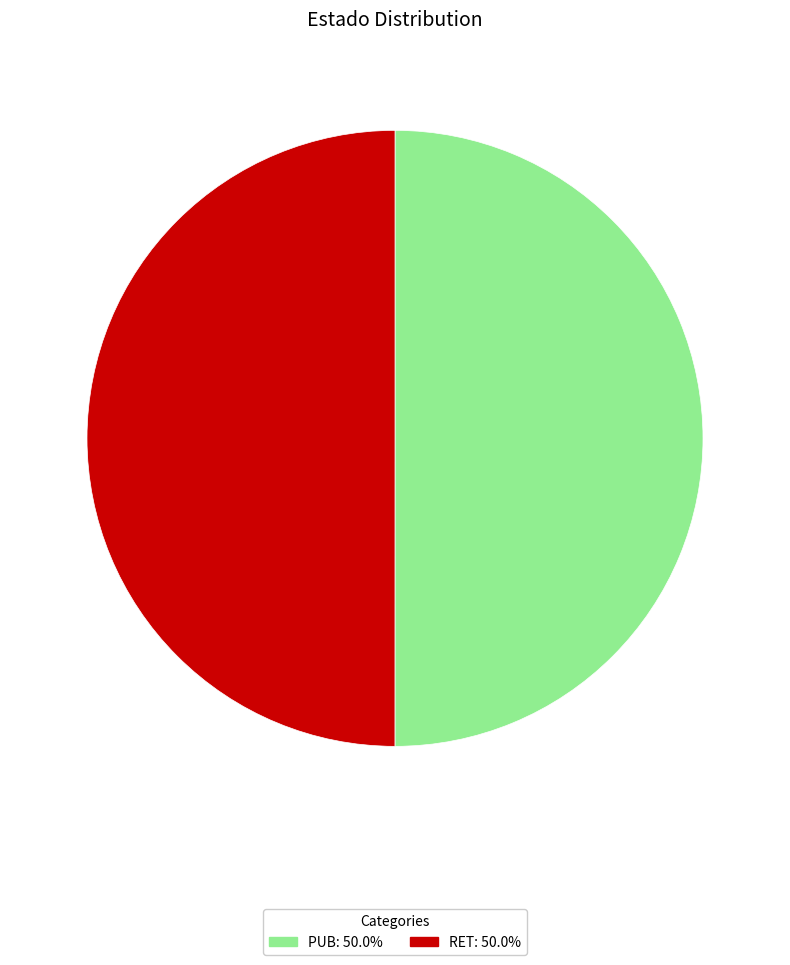

Combined, do PUB and RET account for over 50%?

Yes